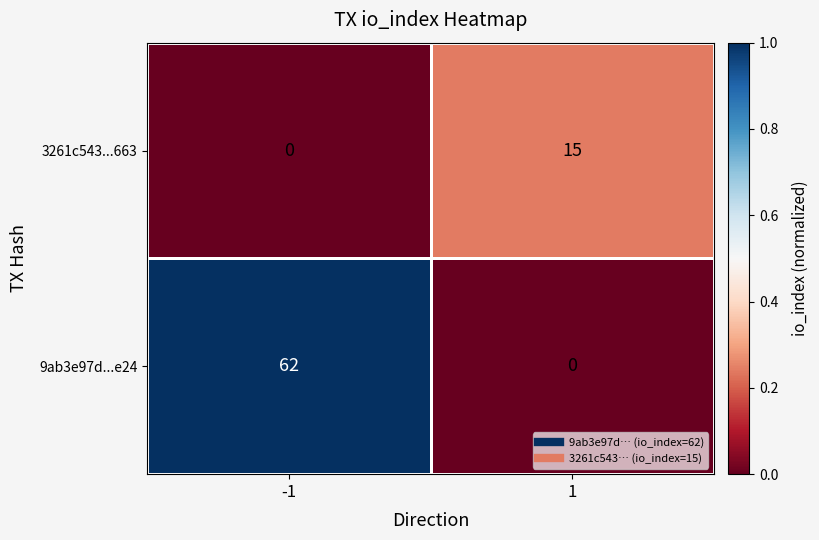

List the series in order of their peak value, highest first.

9ab3e97d...e24, 3261c543...663